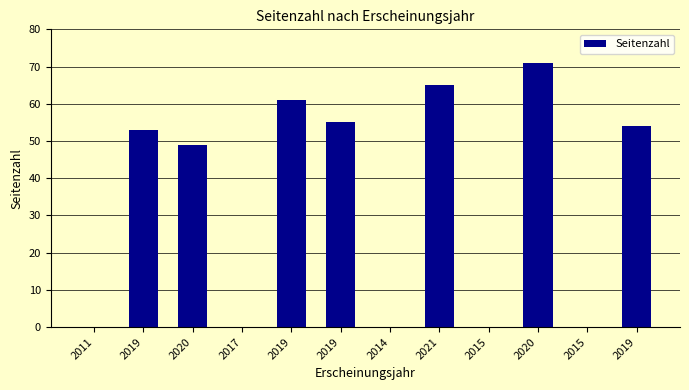

Are the bars horizontal?

No